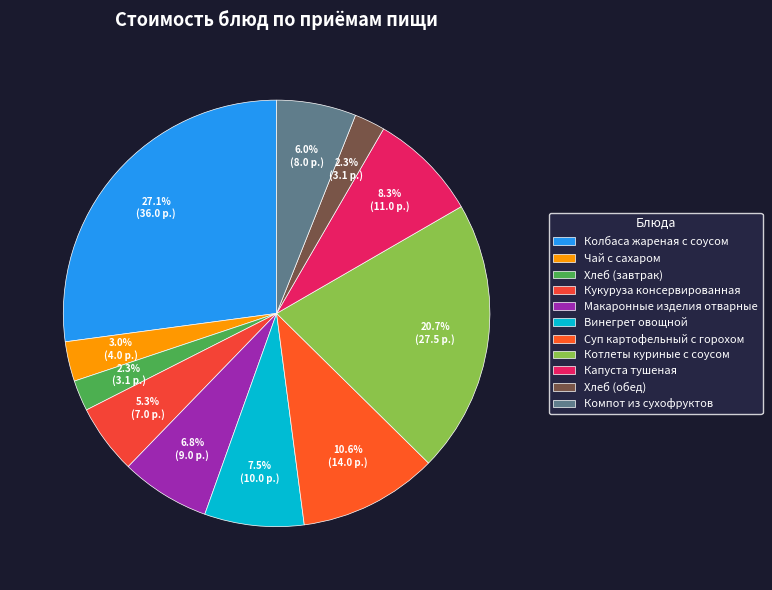

To the nearest percent, what is the difference between the largest and smallest slice percentages?

25%